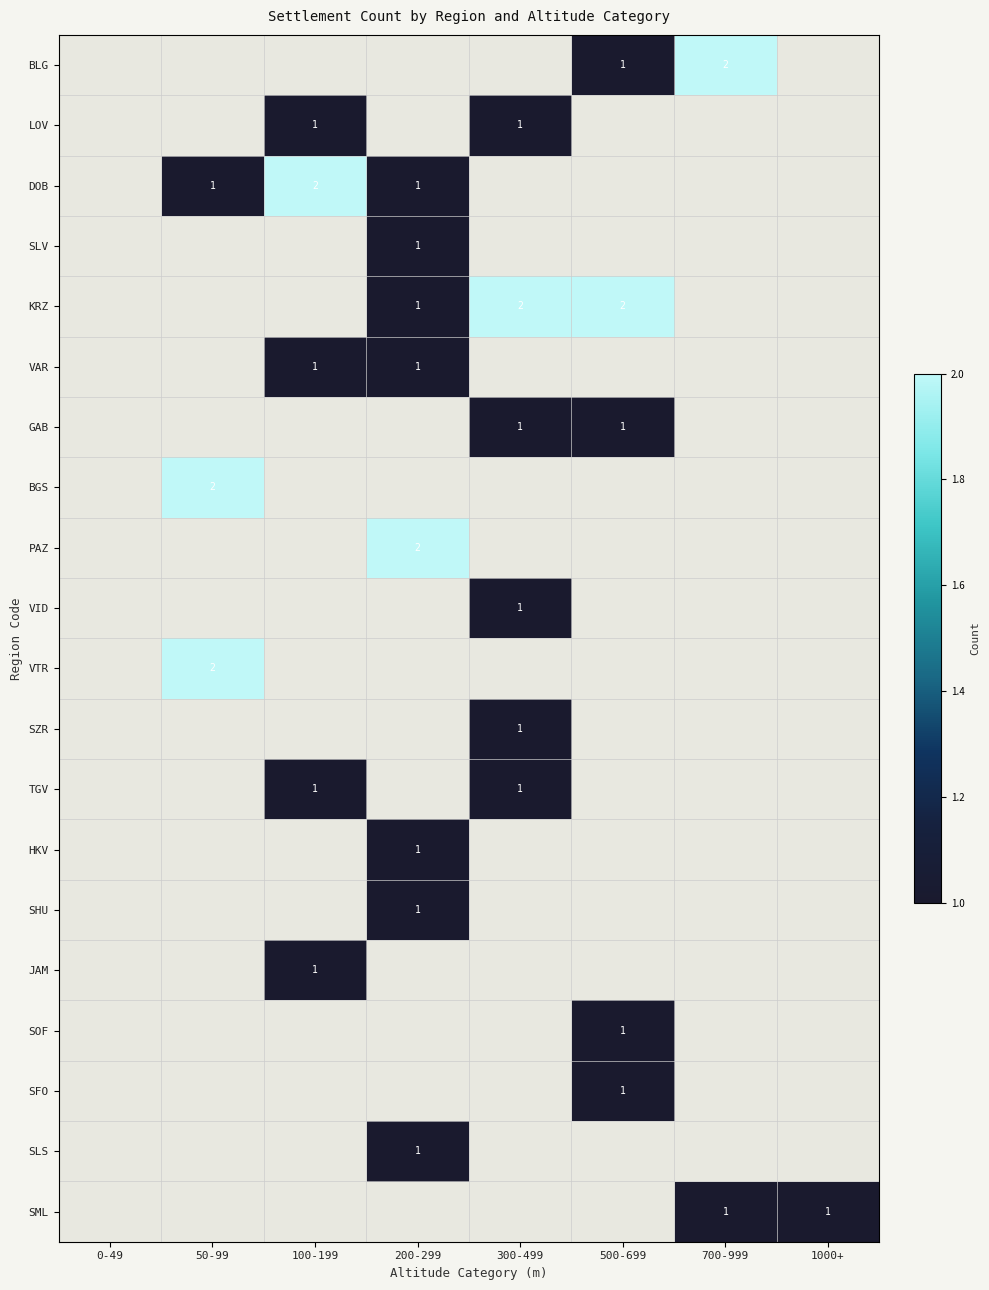

Which label corresponds to the smallest value in the chart?

500-699